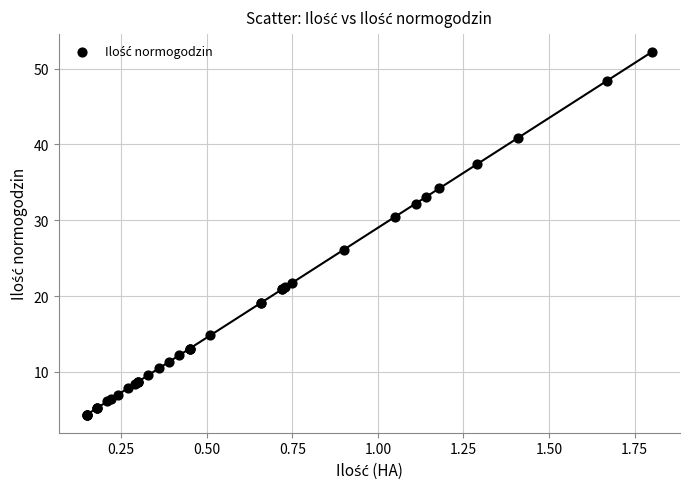

What Y value in the scatter plot is closest to 28?

26.1